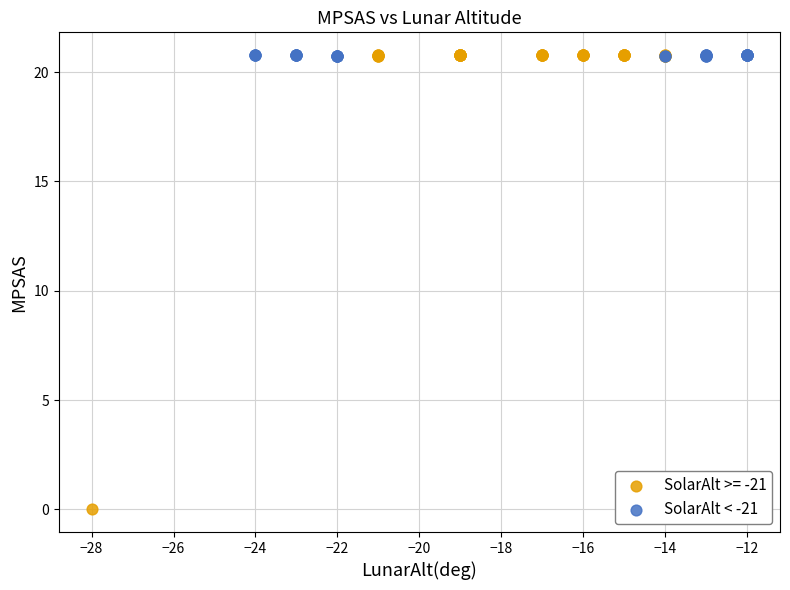

Which series has the widest spread of Y values?

SolarAlt >= -21